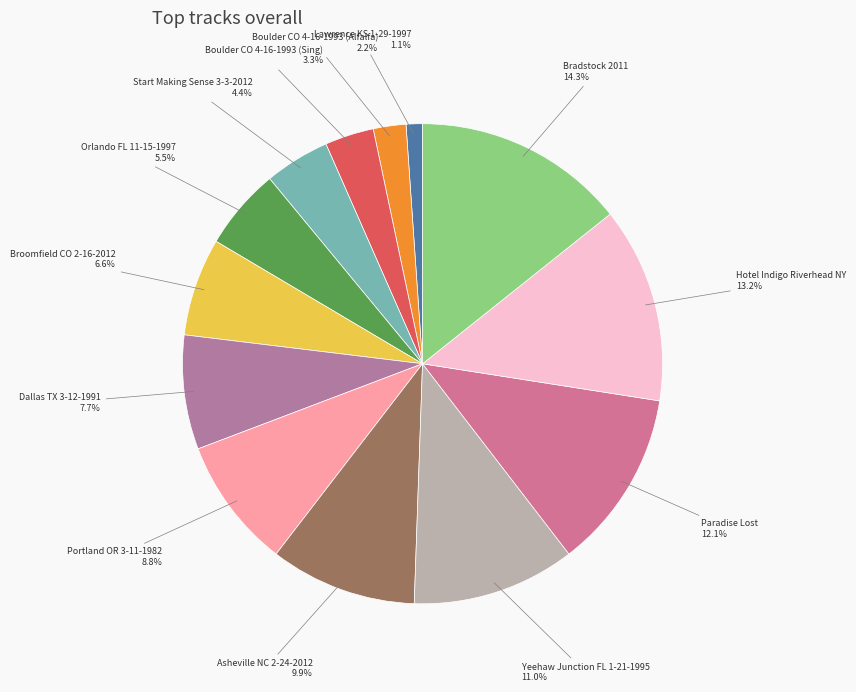

Is there any slice that represents more than half of the pie?

No